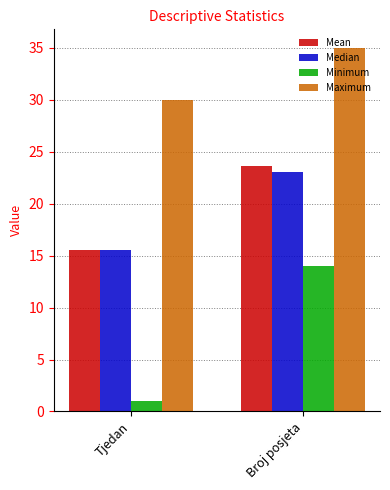

What is the average value of the Mean series?

19.5